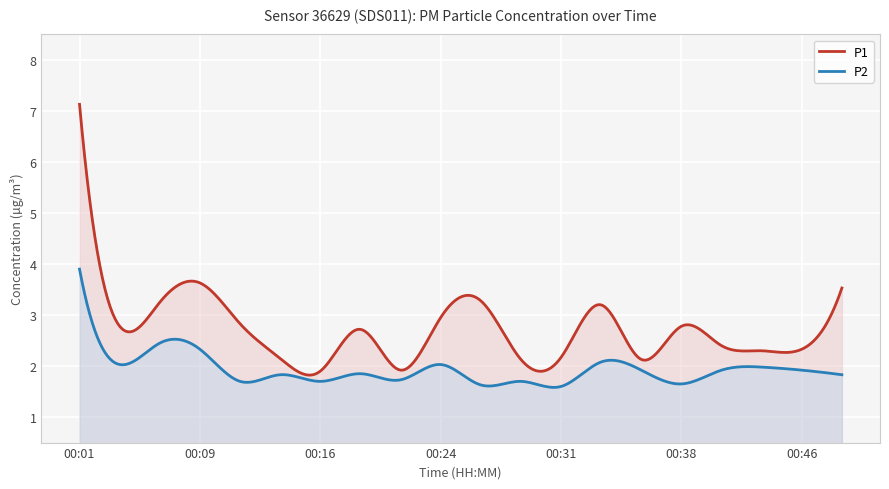

Reading left to right, what are all the values shown in this chart?

P1: 00:01=7.1	00:04=2.8	00:06=3.2	00:09=3.6	00:11=2.8	00:14=2.1	00:16=1.9	00:19=2.7	00:21=1.9	00:24=3.0	00:26=3.3	00:29=2.1	00:31=2.2	00:33=3.2	00:36=2.1	00:38=2.8	00:41=2.4	00:43=2.3	00:46=2.3	00:48=3.5
P2: 00:01=3.9	00:04=2.0	00:06=2.5	00:09=2.3	00:11=1.7	00:14=1.8	00:16=1.7	00:19=1.9	00:21=1.7	00:24=2.0	00:26=1.6	00:29=1.7	00:31=1.6	00:33=2.1	00:36=1.9	00:38=1.6	00:41=1.9	00:43=2.0	00:46=1.9	00:48=1.8